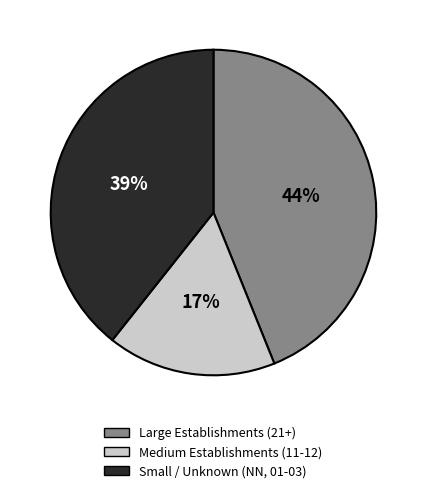

The Large Establishments (21+) slice represents 44% of the pie. True or false?

True